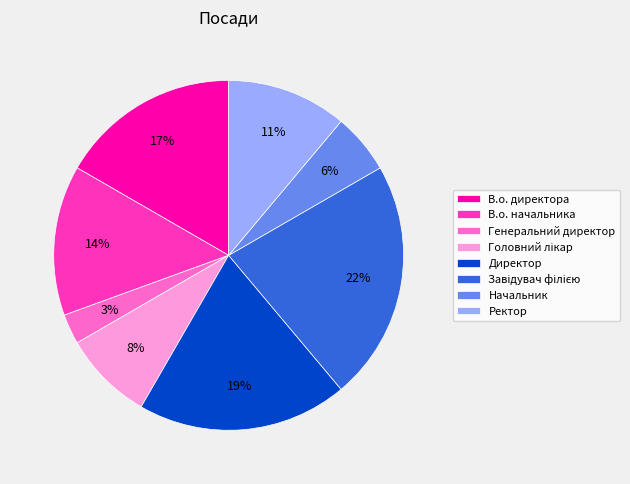

To the nearest percent, what is the difference between the largest and smallest slice percentages?

19%